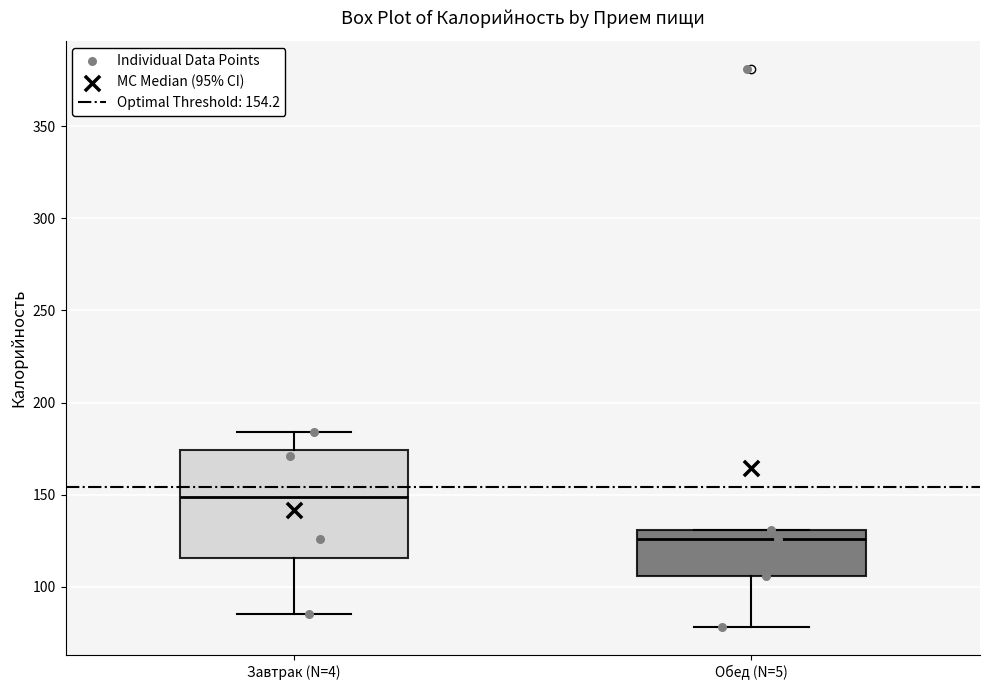

Which box has the highest median line?

Завтрак (N=4)